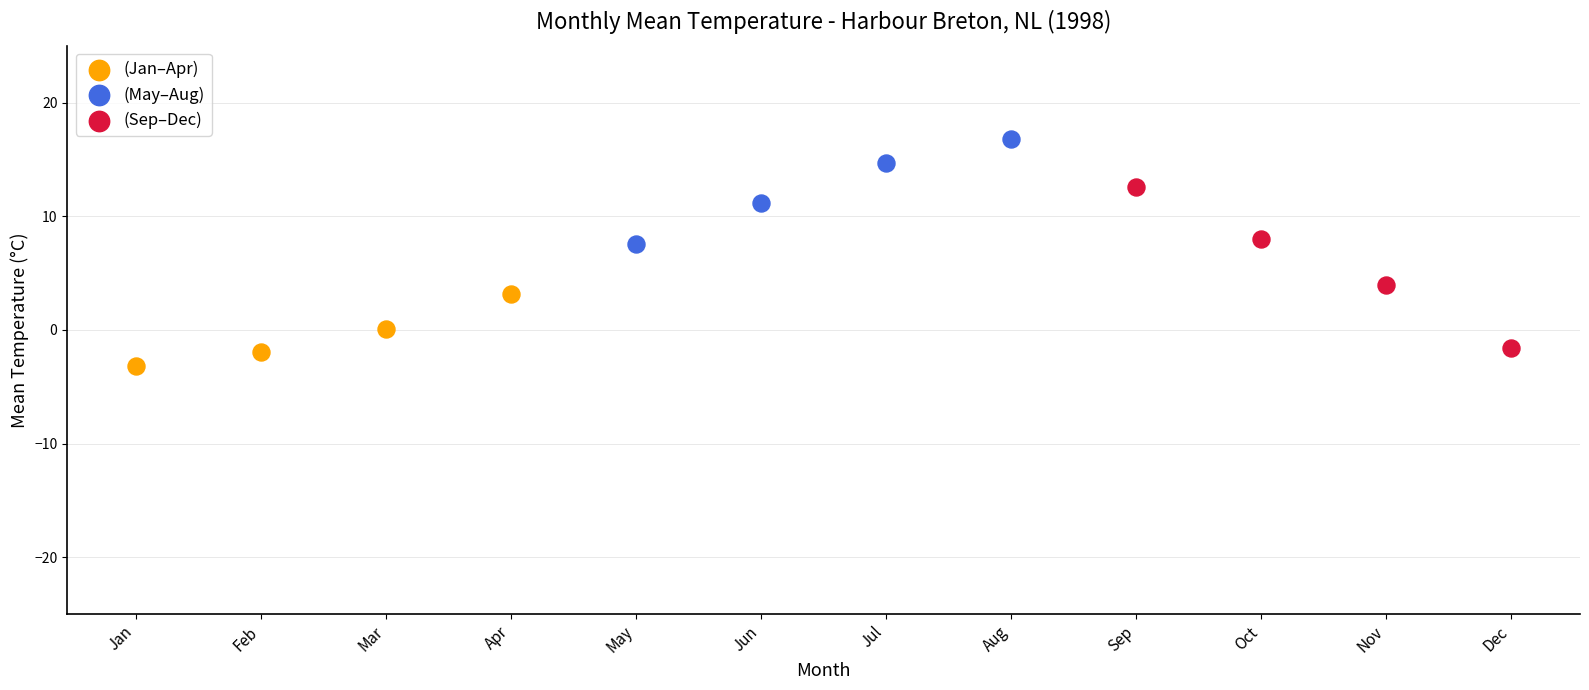

What are all the series names shown in the legend?

(Jan–Apr), (May–Aug), (Sep–Dec)